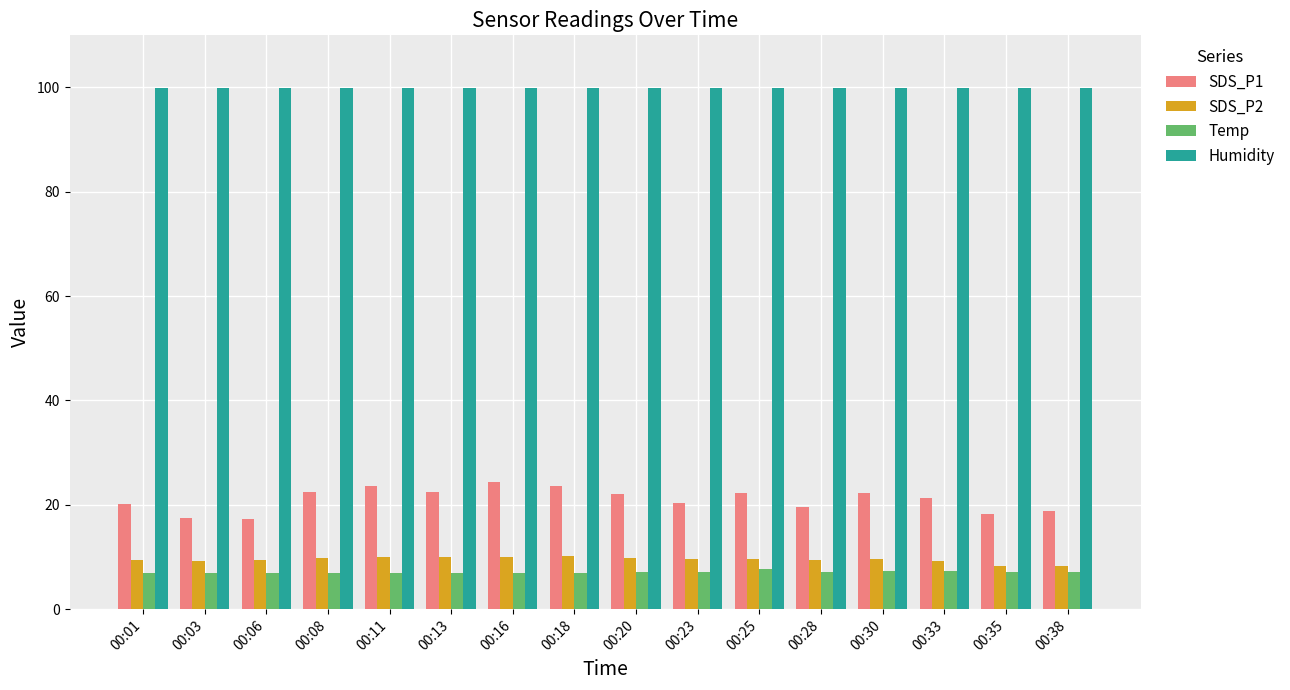

What is the greatest value displayed?

99.9